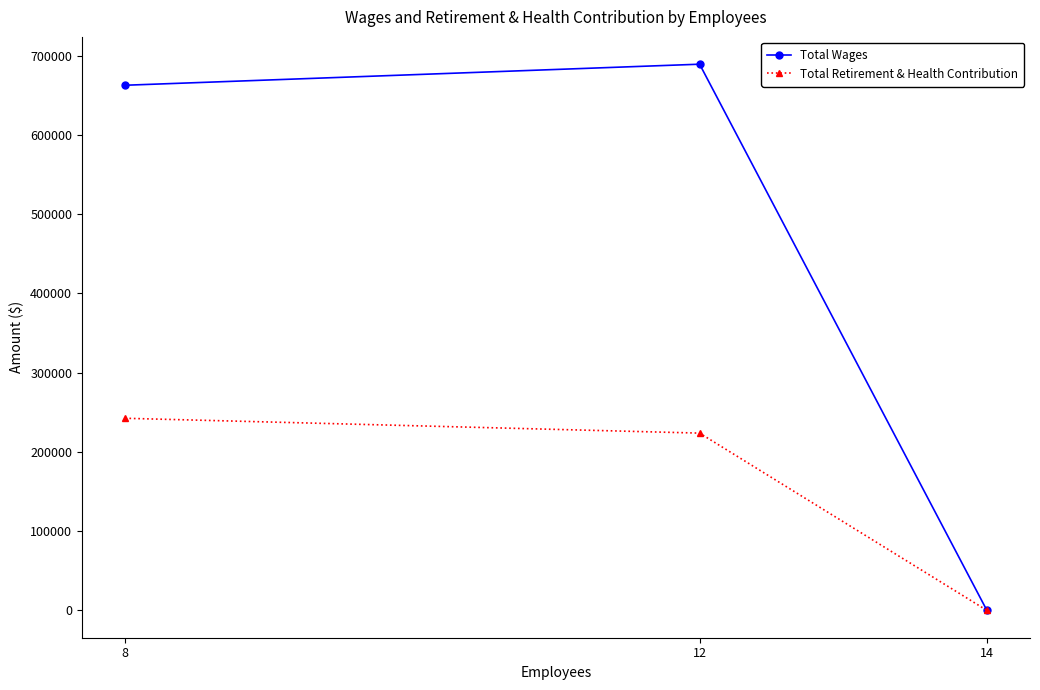

Which series has the widest spread of values?

Total Wages